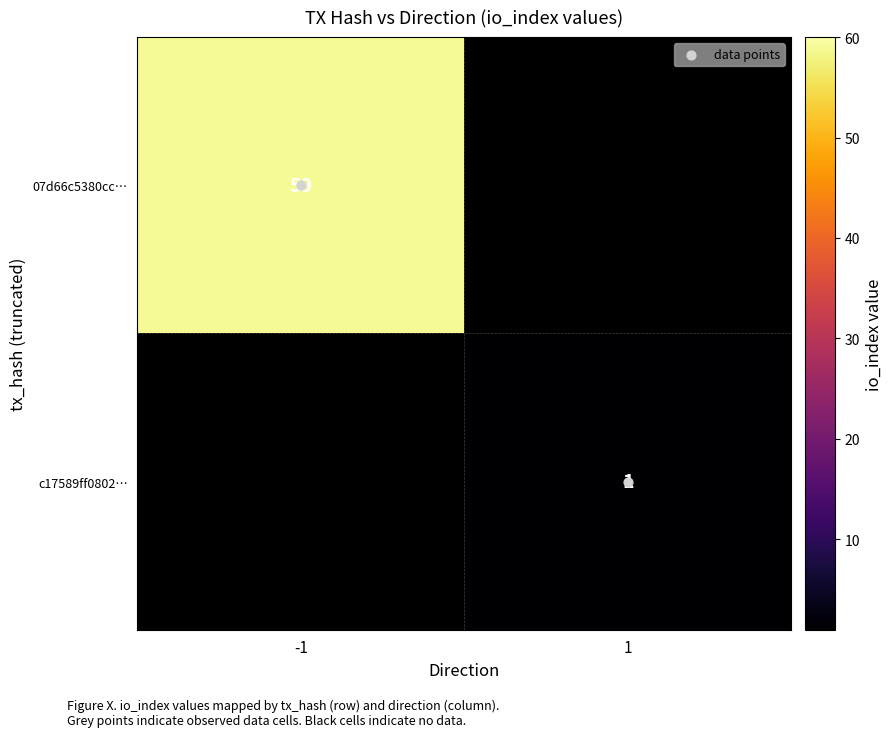

Is it true that data points equals 1.0 at 1?

True